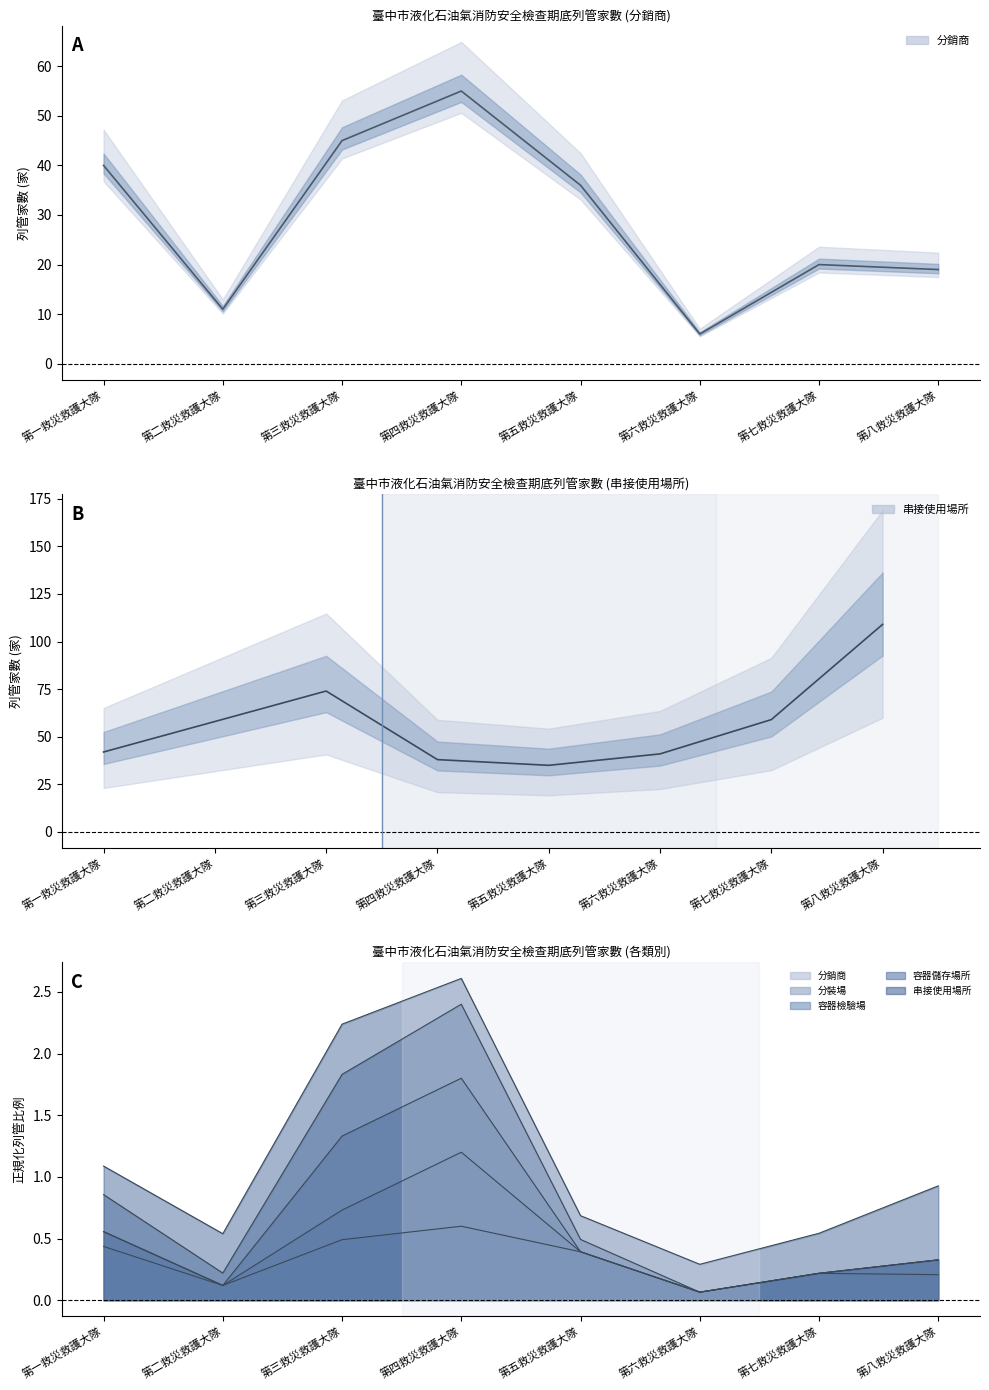

Is this an area chart (filled region under the line)?

No